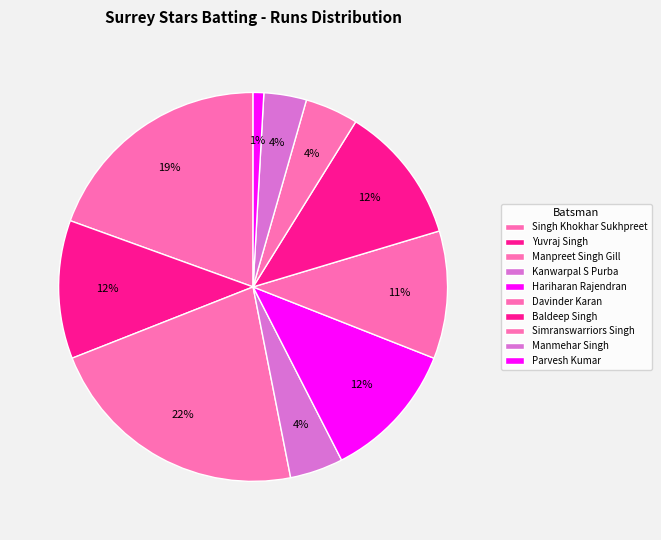

To the nearest percent, what is the combined percentage of Singh Khokhar Sukhpreet and Simranswarriors Singh?

24%